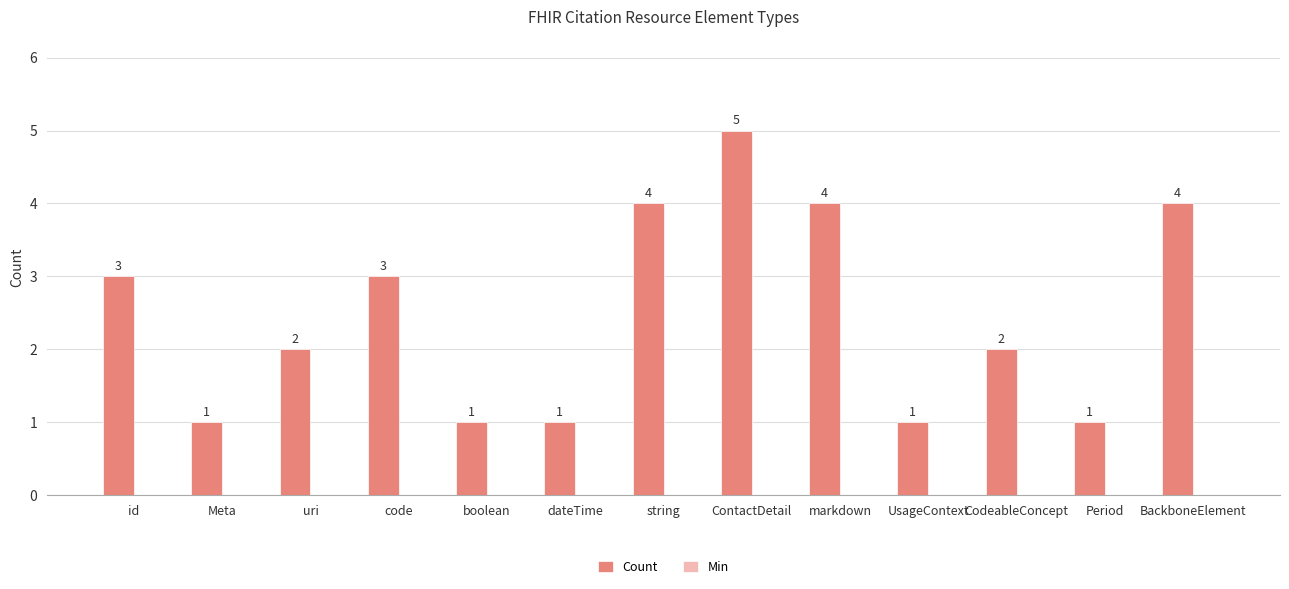

True or false: the data shows 3 at id.

True